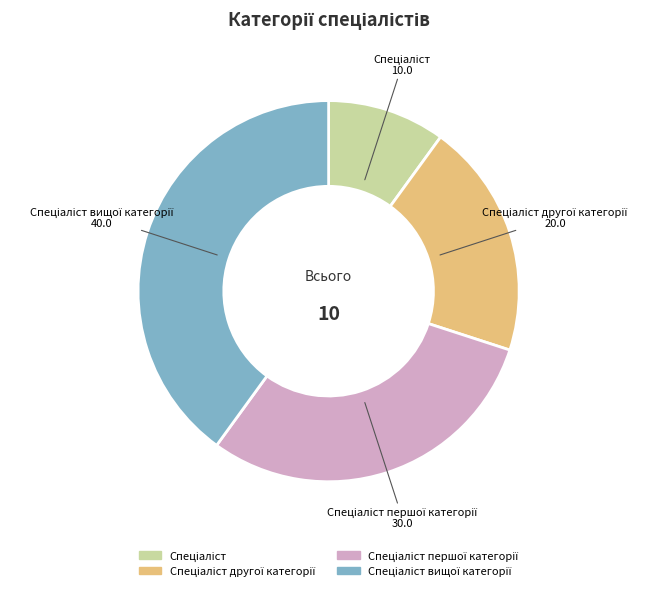

Does any single category account for the majority?

No